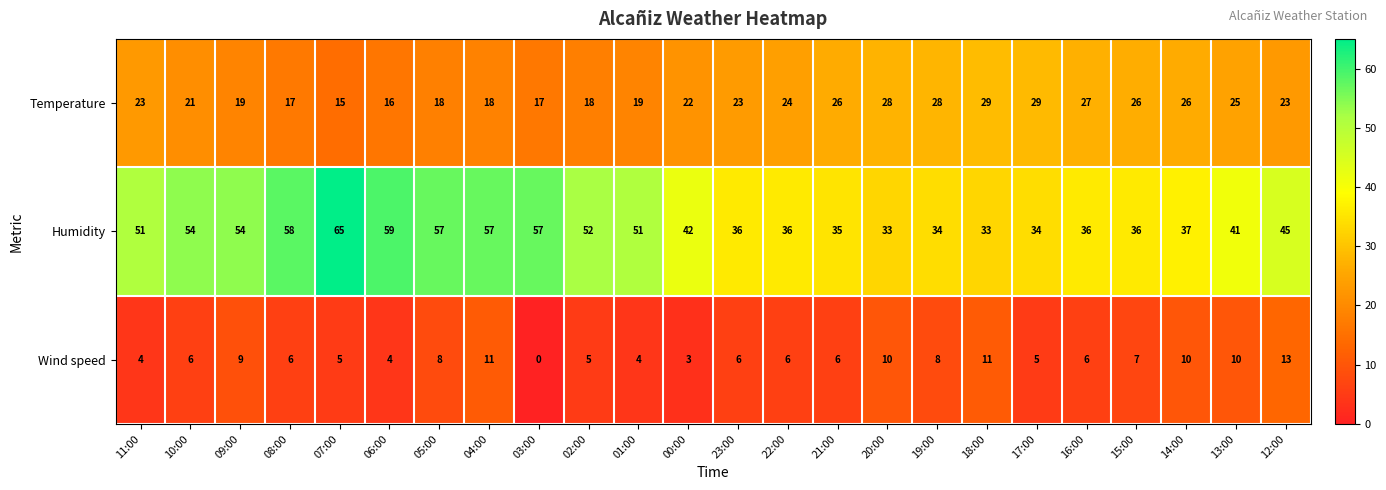

Count the number of categories in the chart.

24